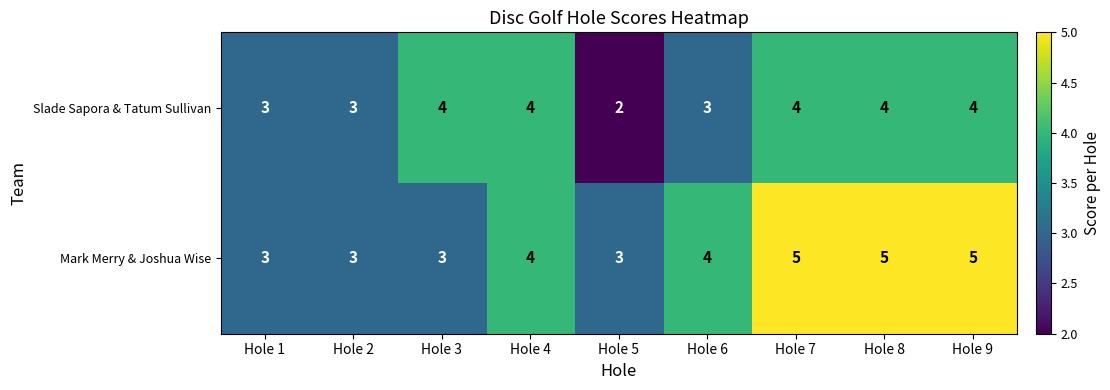

Which series has the largest total across all categories?

Mark Merry & Joshua Wise